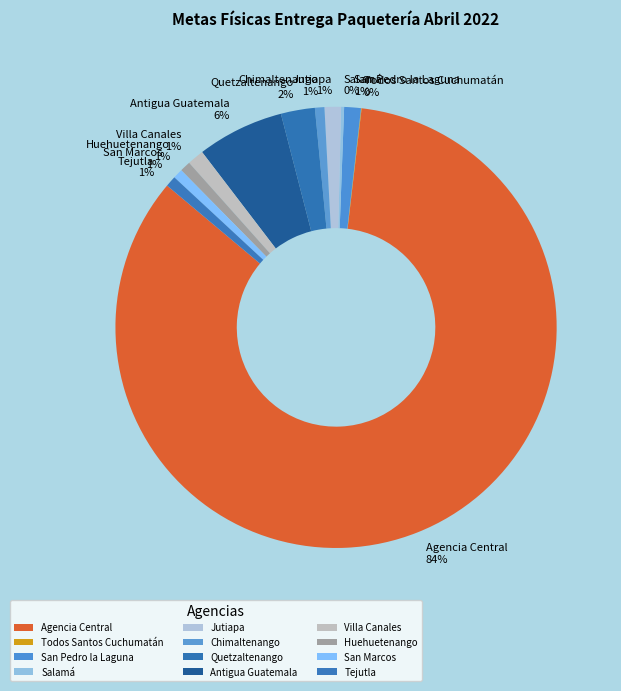

To the nearest percent, what portion does San Pedro la Laguna 1% represent?

1%